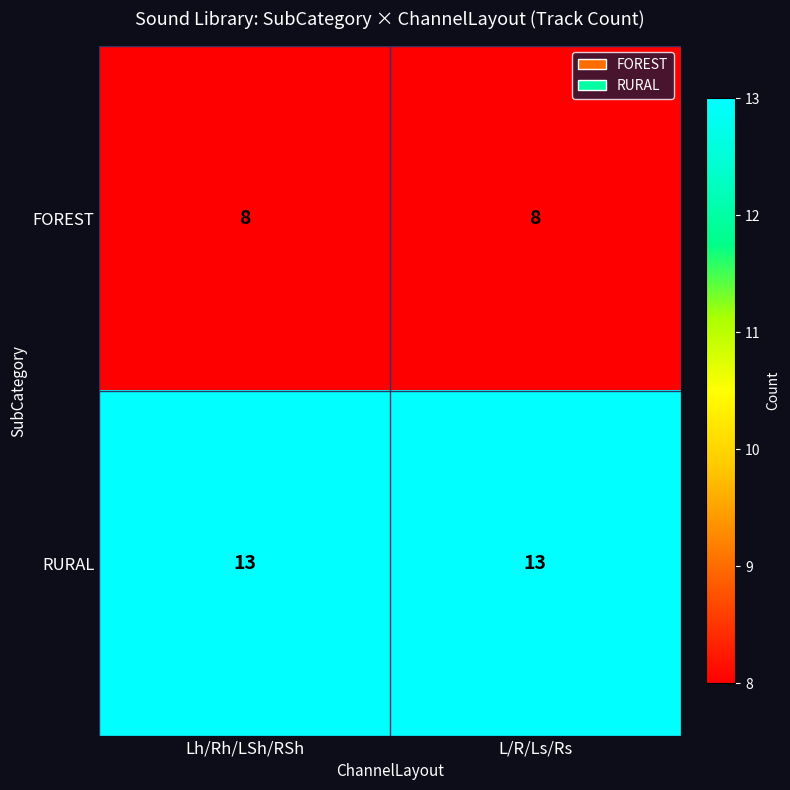

True or false: RURAL has a value of 13 at Lh/Rh/LSh/RSh.

True